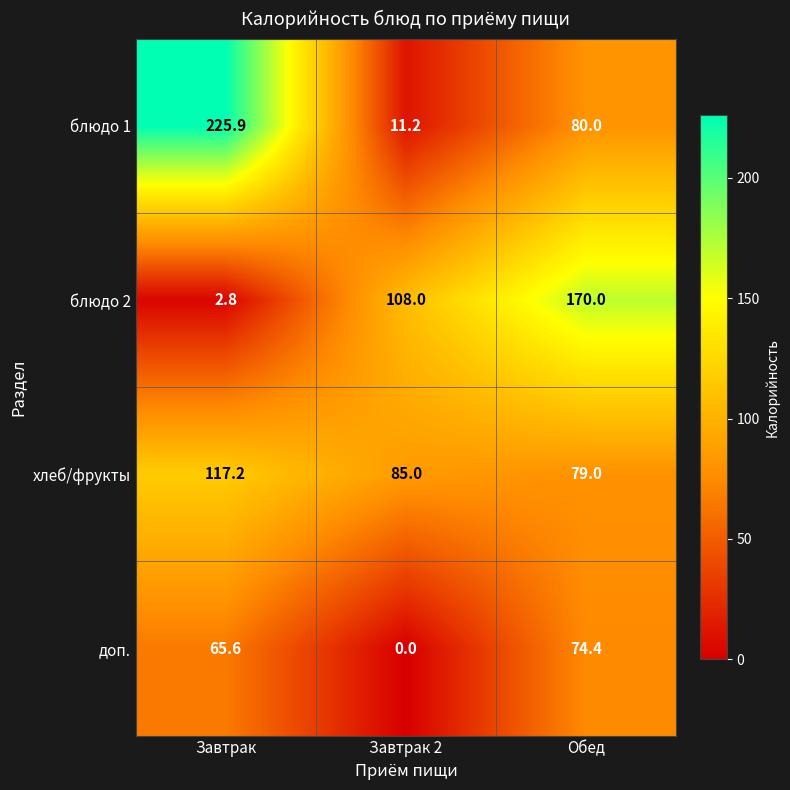

Which series has the widest spread of values?

блюдо 1